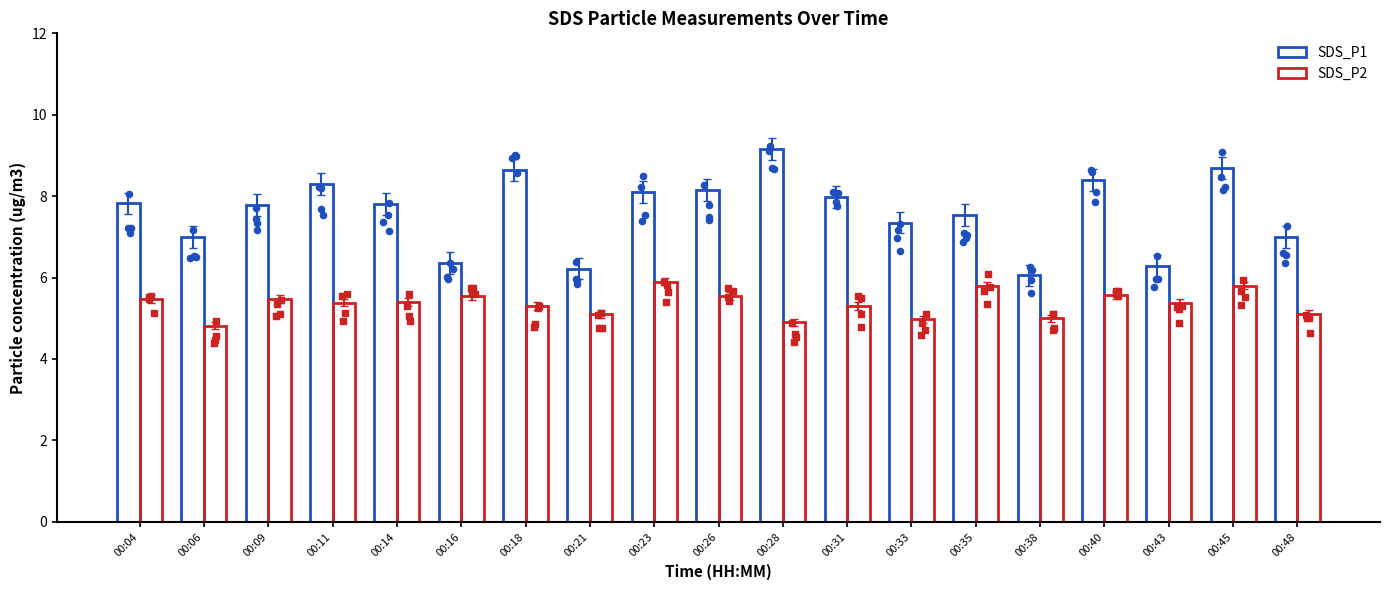

Which series has the widest spread of Y values?

SDS_P1